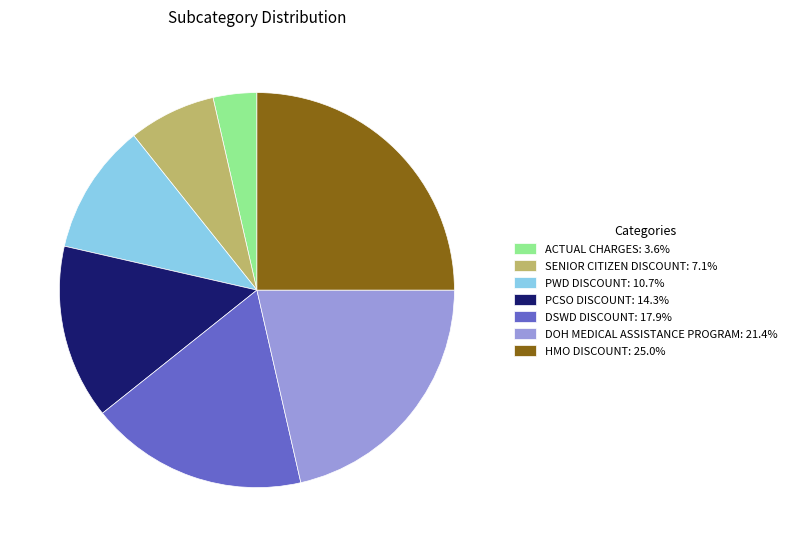

Rank the categories by value from lowest to highest.

ACTUAL CHARGES, SENIOR CITIZEN DISCOUNT, PWD DISCOUNT, PCSO DISCOUNT, DSWD DISCOUNT, DOH MEDICAL ASSISTANCE PROGRAM, HMO DISCOUNT